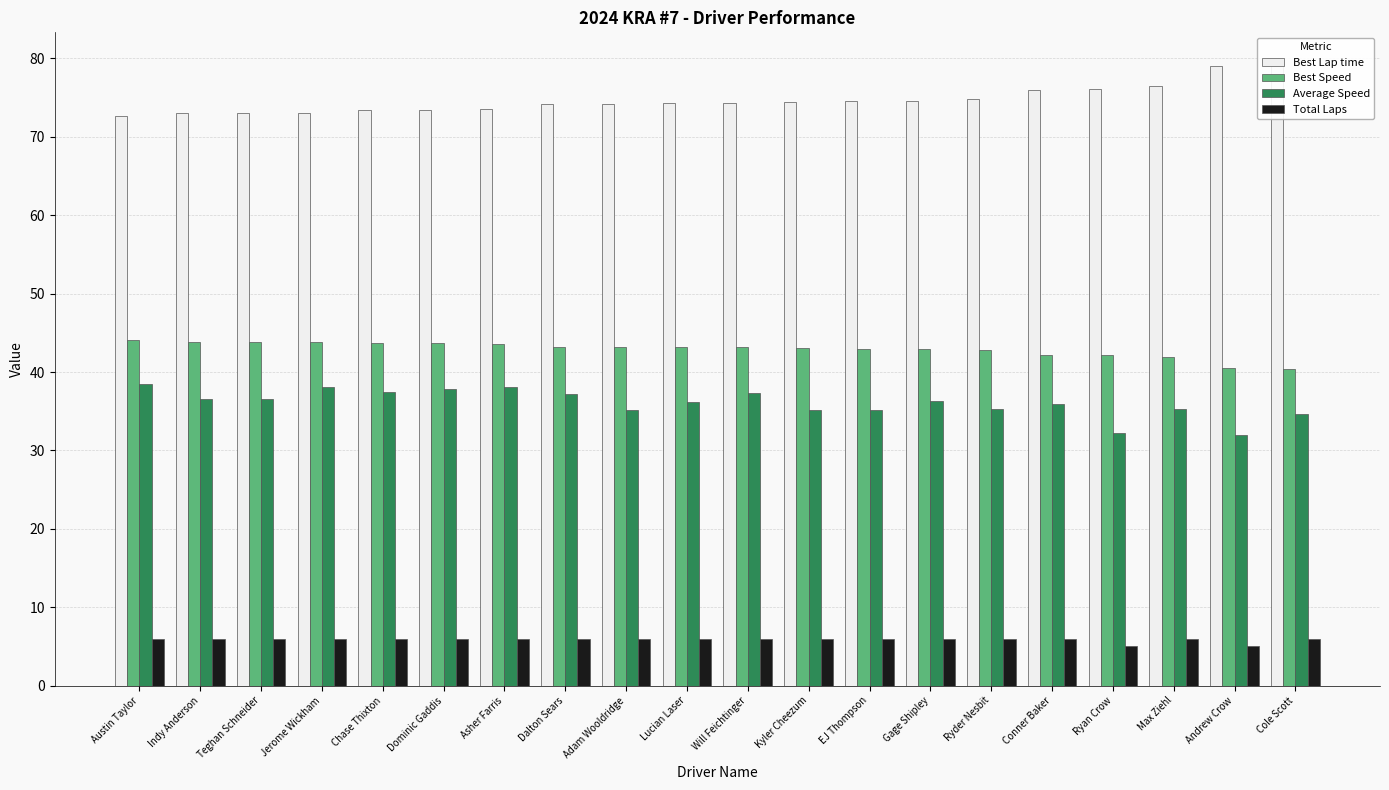

The value of Best Speed at Asher Farris is 68.9. True or false?

False